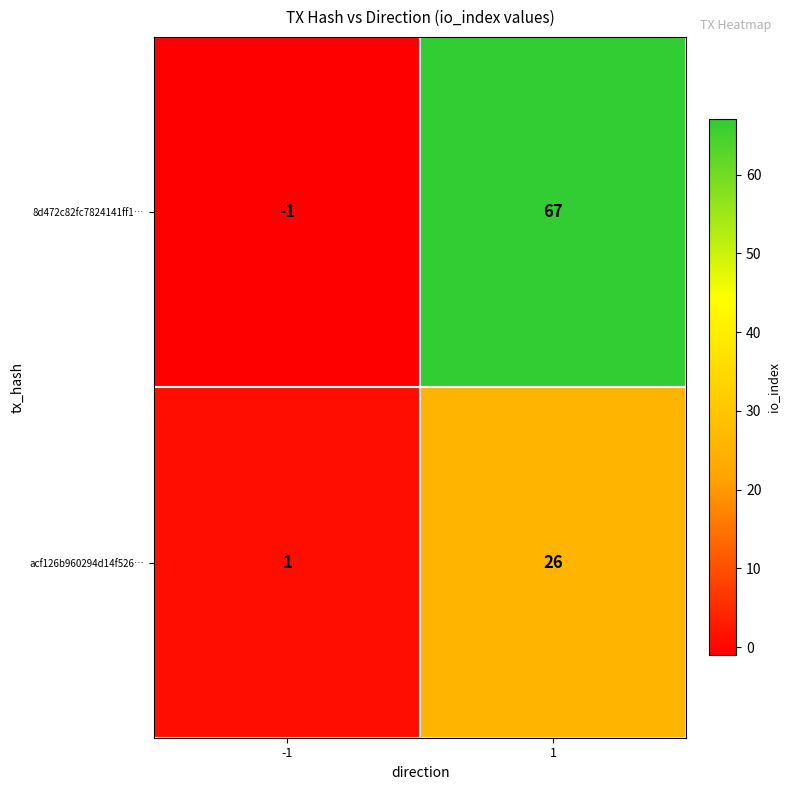

At which category does the chart reach its minimum across all series?

-1